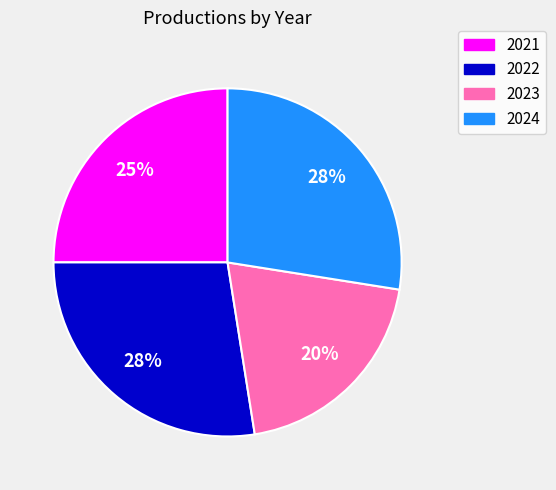

What is the ratio of the value at 2024 to the value at 2021?

1.1